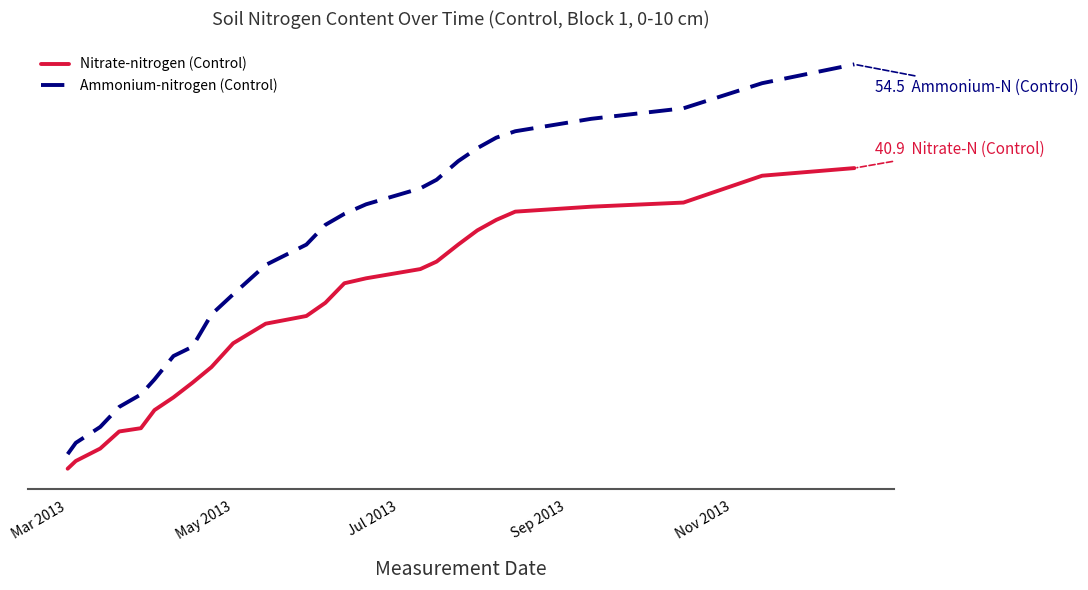

Is this an area chart (filled region under the line)?

No